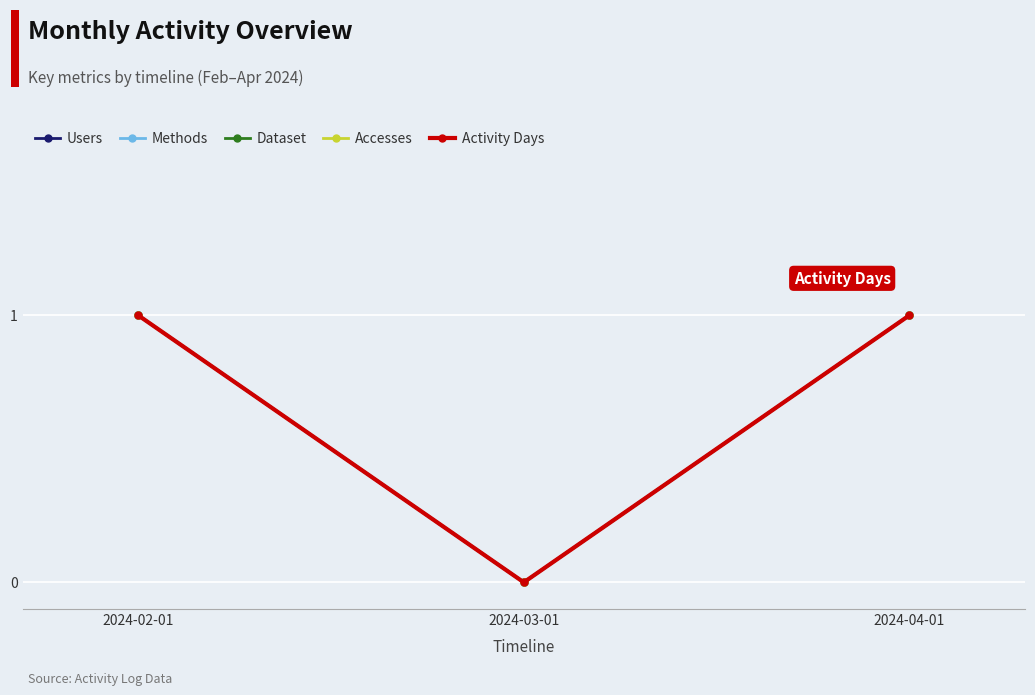

Reading right to left, list all the values displayed in this chart.

Users: 1	0	1
Methods: 1	0	1
Dataset: 1	0	1
Accesses: 1	0	1
Activity Days: 1	0	1